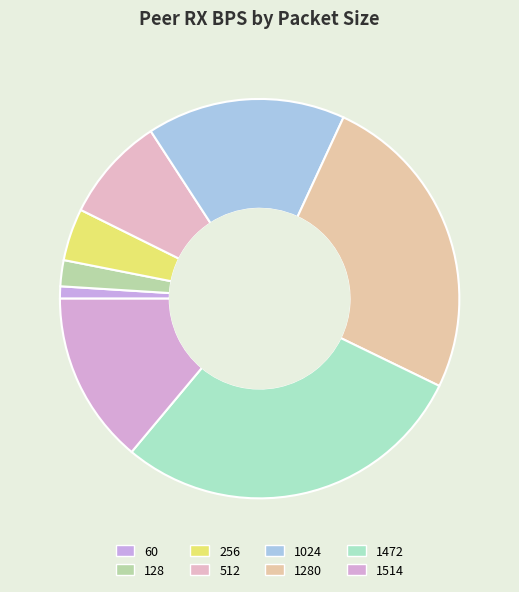

The 1280 slice represents 25% of the pie. True or false?

True